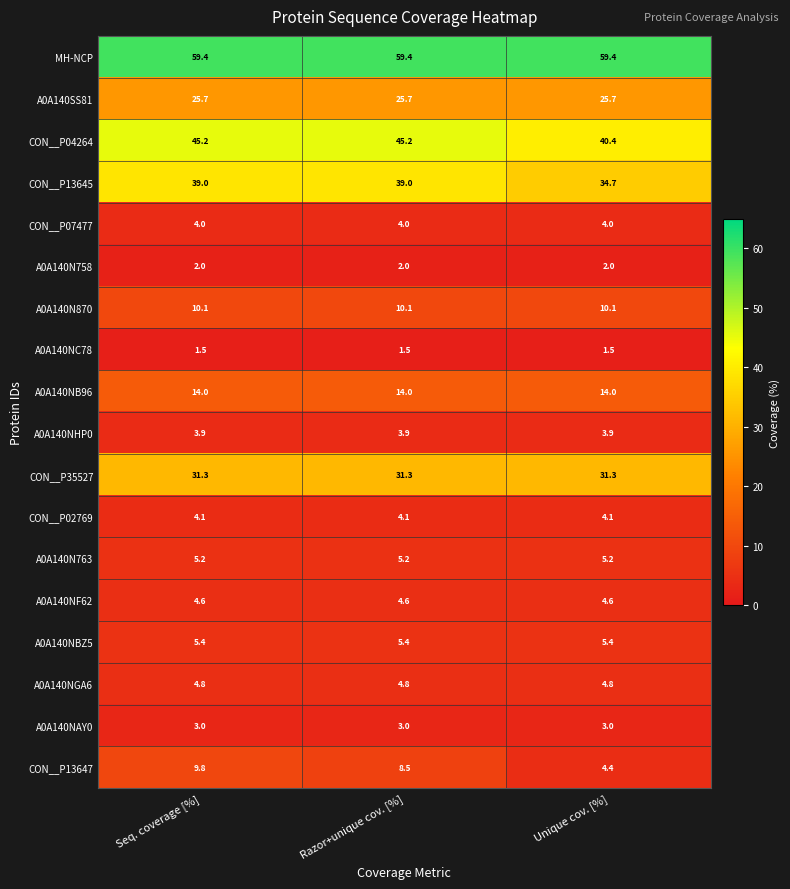

Is it true that A0A140N870 equals 2.6 at Unique cov. [%]?

False